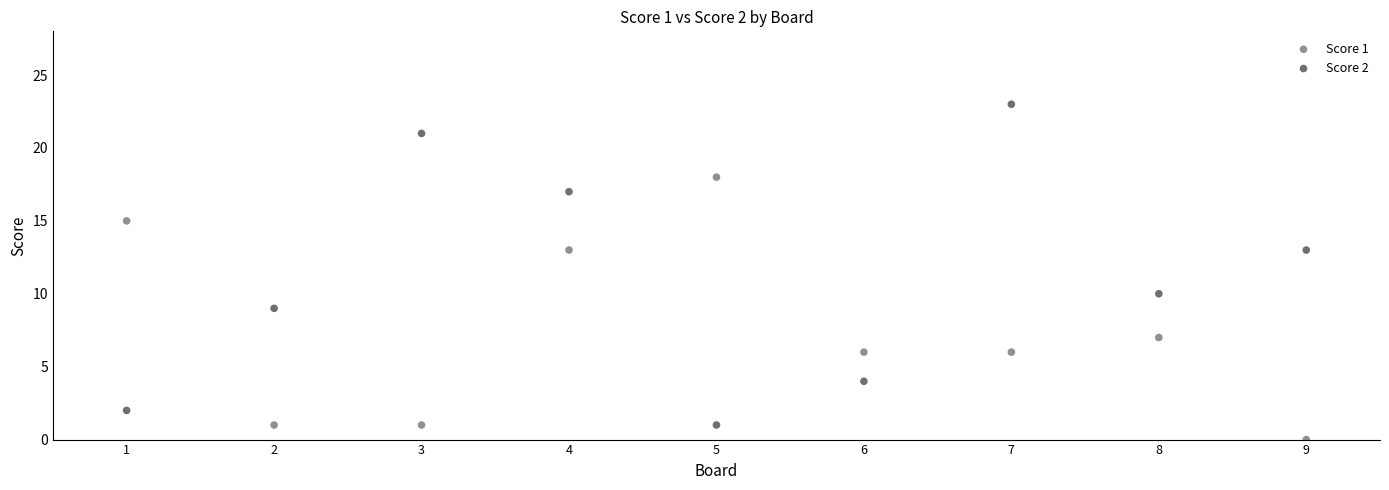

Across all data points, what is the range of Y values (max minus min)?

23